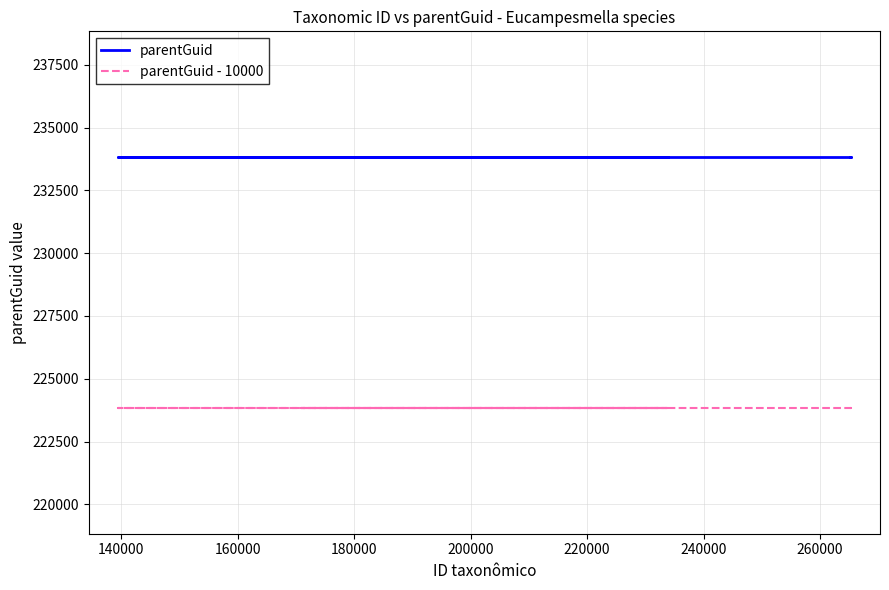

What is the smallest value displayed?

223831